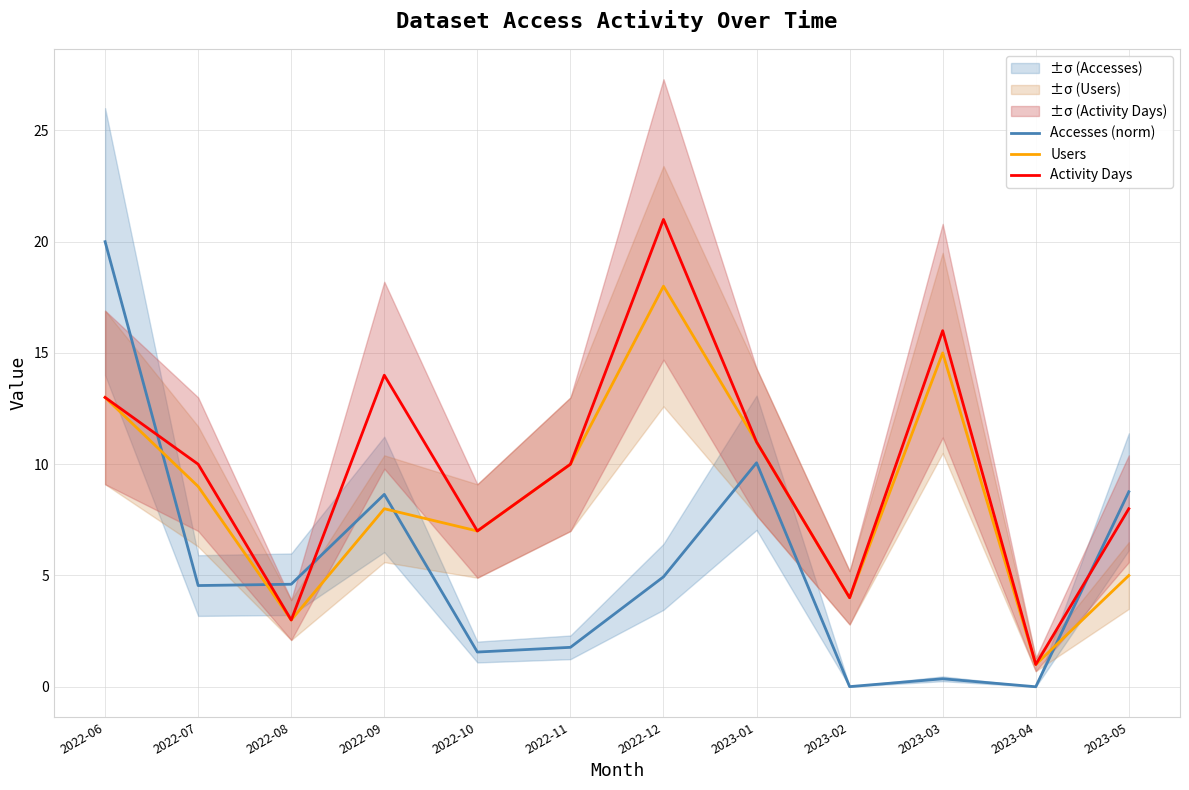

Is the value of Activity Days at 2023-03 greater than the value of Accesses (norm) at 2023-04?

Yes